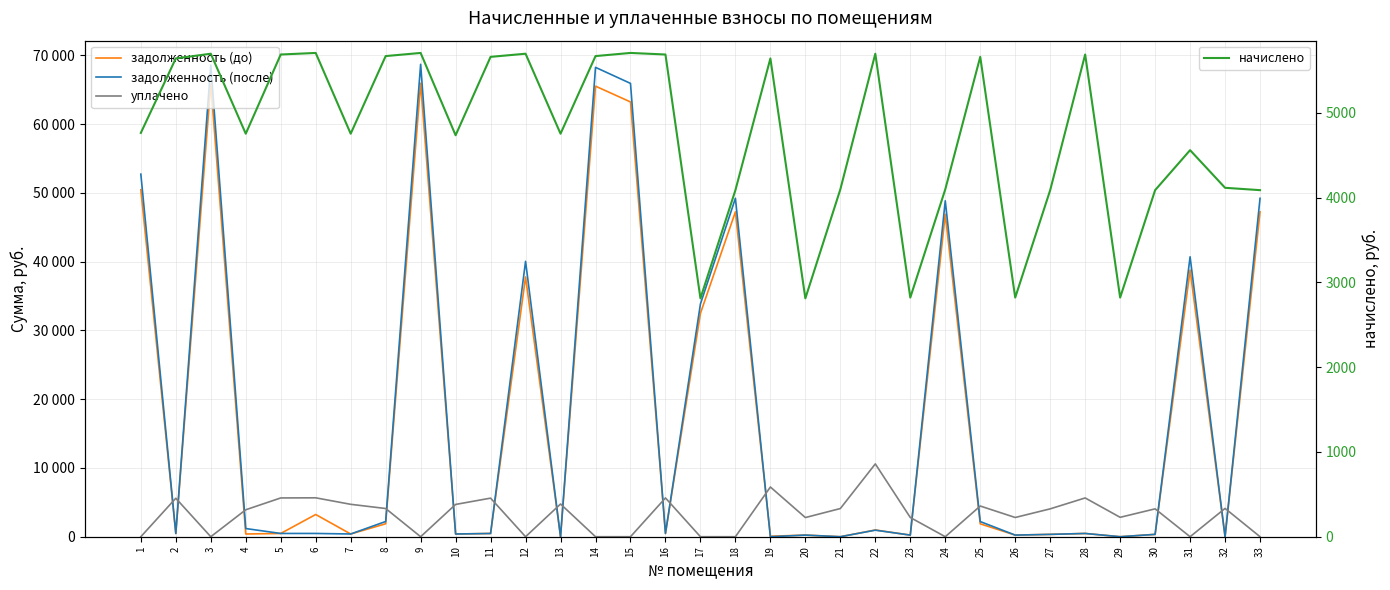

At which category is the sum across all series the highest?

9